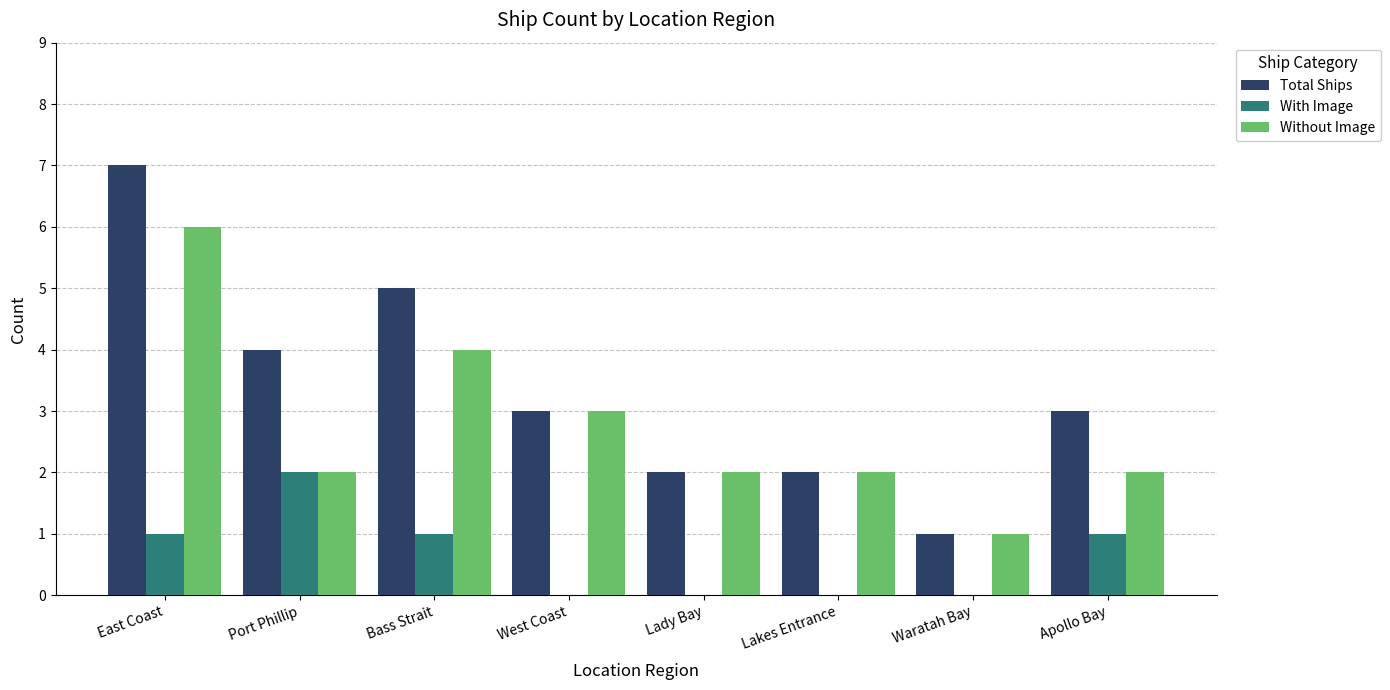

The With Image series shows 0 at Lakes Entrance. True or false?

True